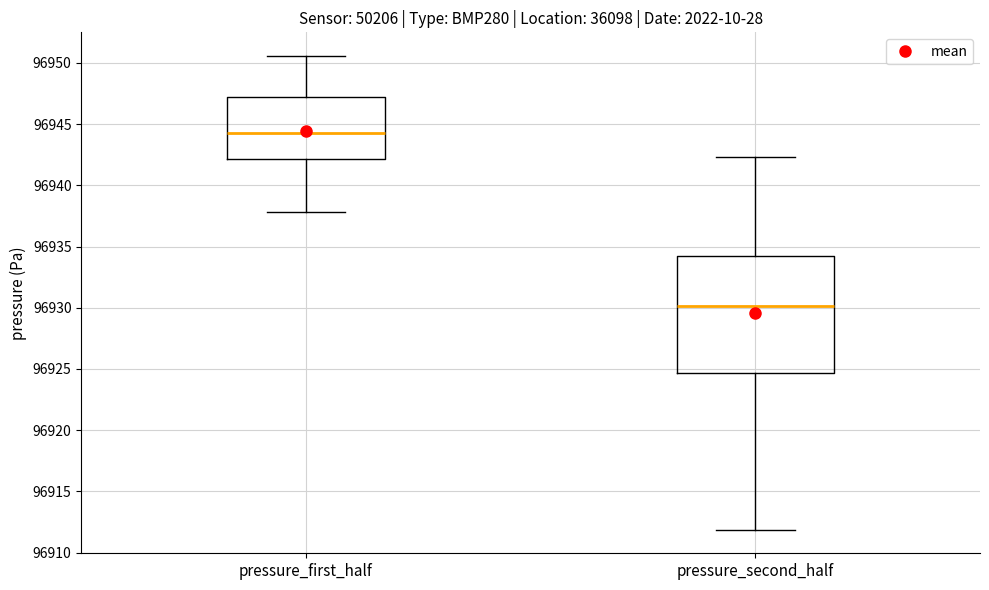

Which box has the highest median line?

pressure_first_half